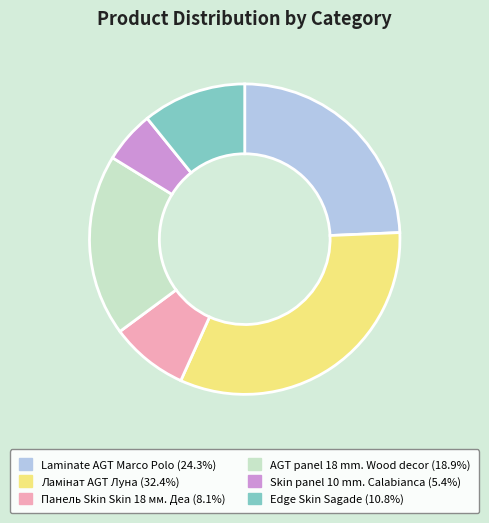

How many segments does this pie chart have?

6